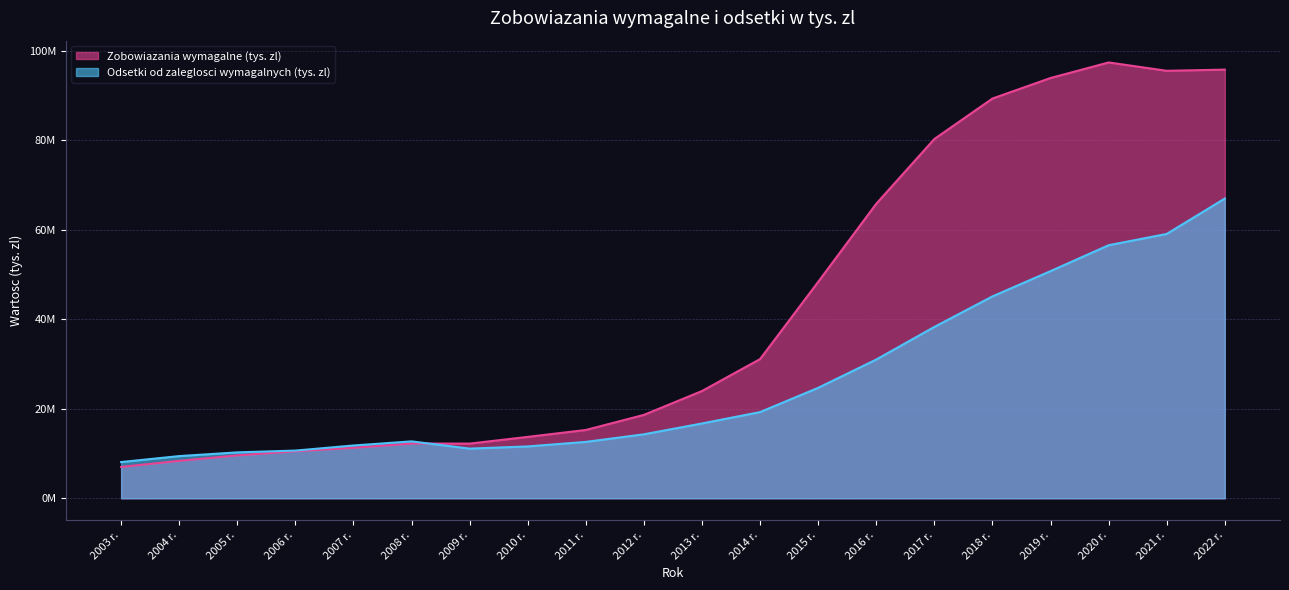

What is the difference between the highest and lowest values at 2020 r.?

40826652.5